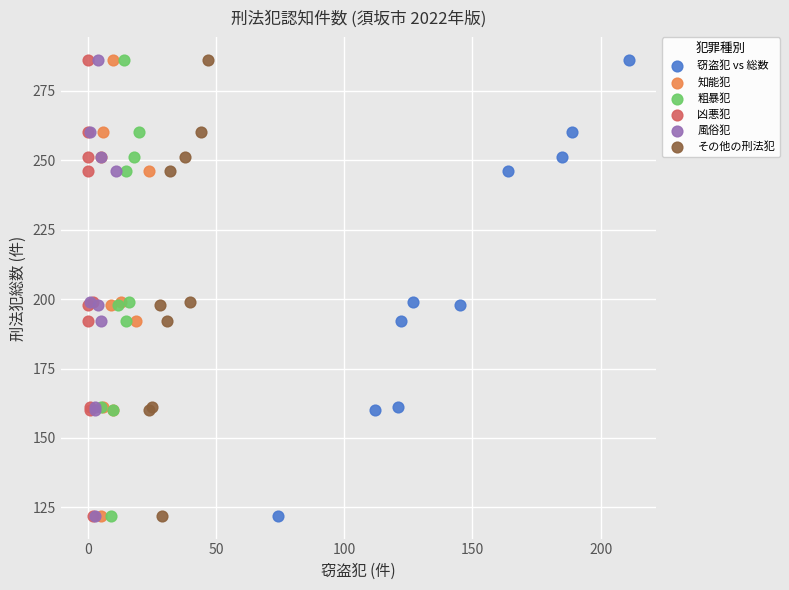

What are all the series names shown in the legend?

窃盗犯 vs 総数, 知能犯, 粗暴犯, 凶悪犯, 風俗犯, その他の刑法犯